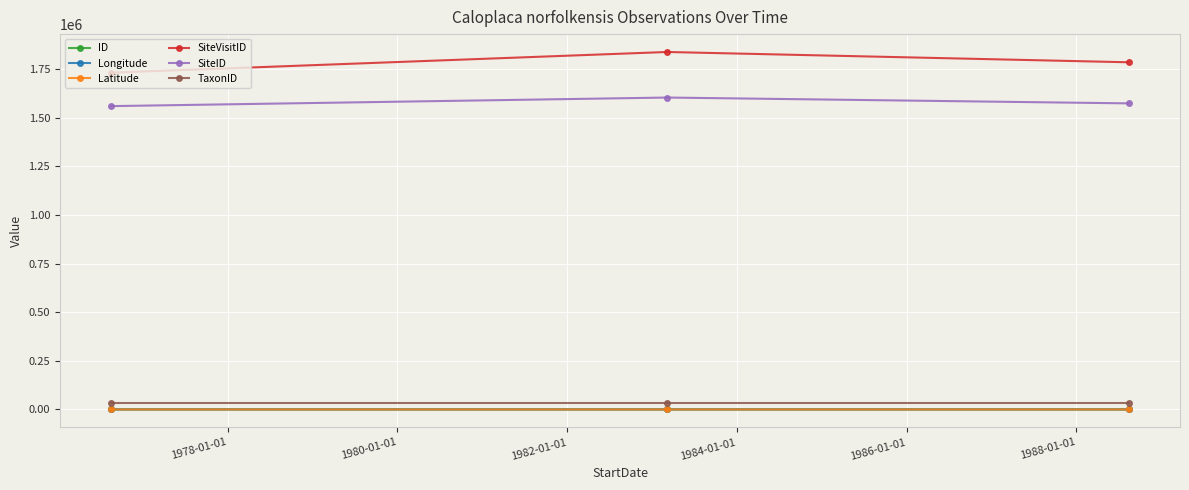

What is the maximum value shown in the chart?

1837894.0